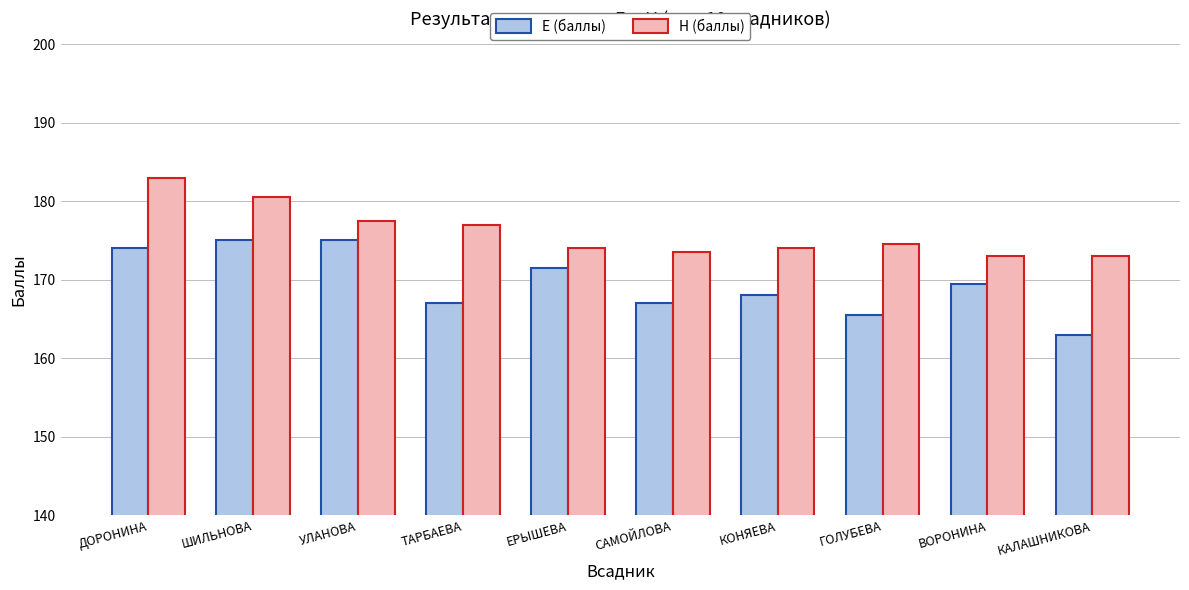

What is the difference between the highest and lowest values at ВОРОНИНА?

3.5